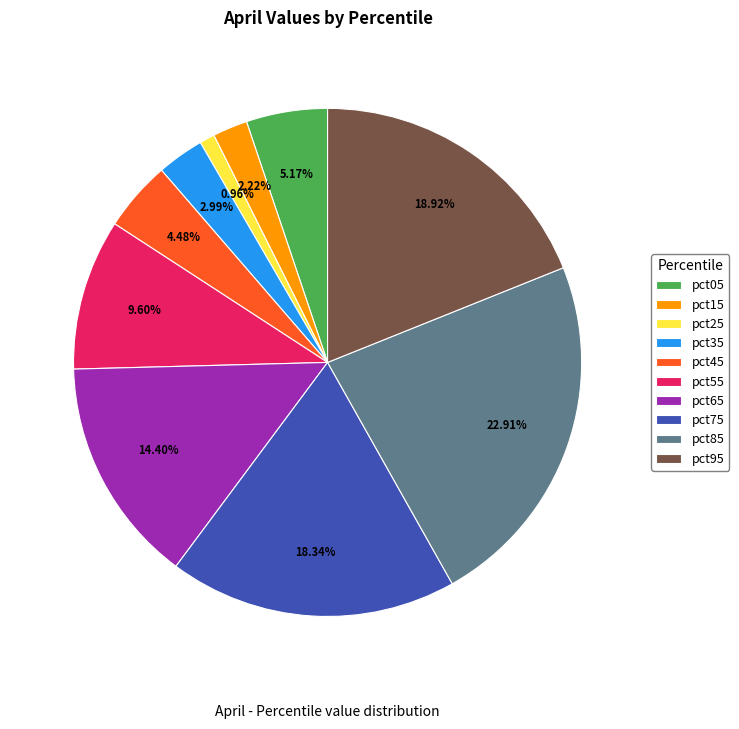

How many slices are in this pie chart?

10